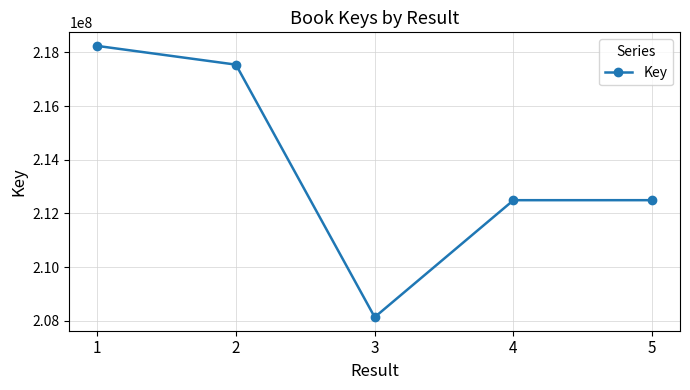

At which label does the data first exceed 212494295?

1